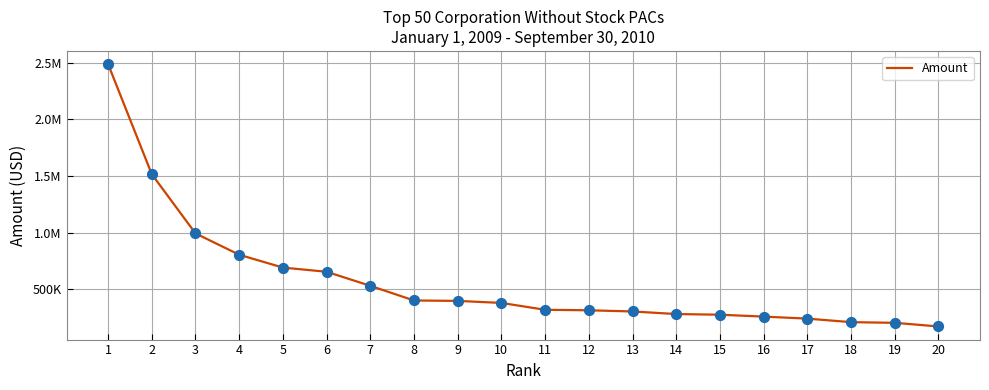

What is the ratio of the value at 5 to the value at 15?

2.5